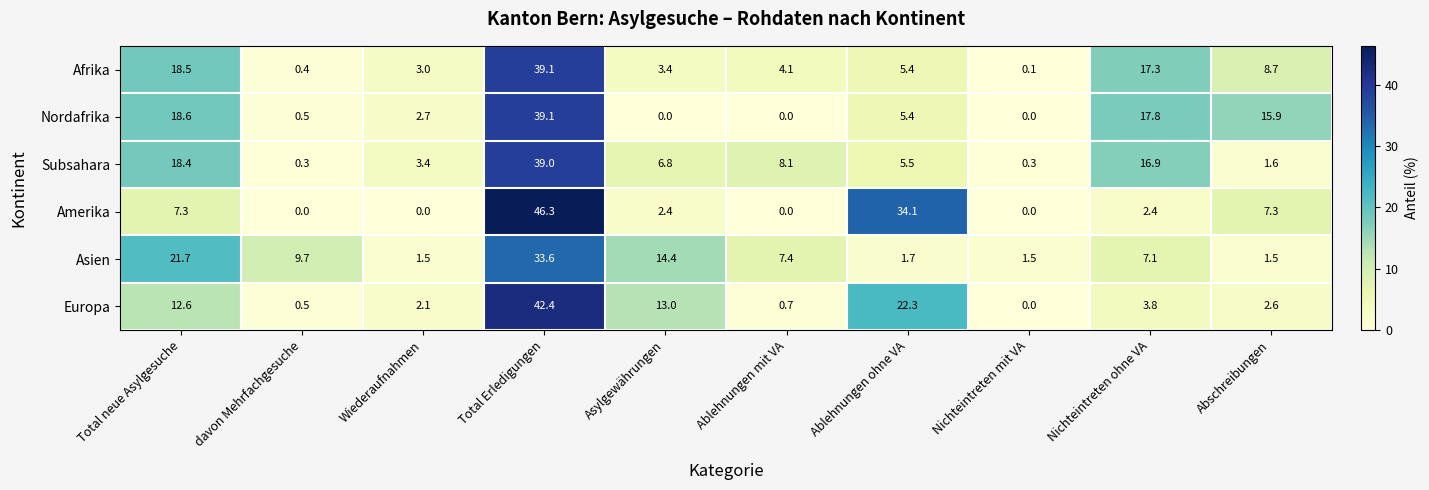

Is it true that Asien equals 12.6 at davon Mehrfachgesuche?

False